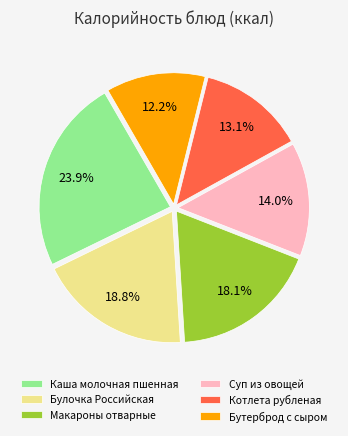

What is the smallest slice in the pie chart?

Бутерброд с сыром